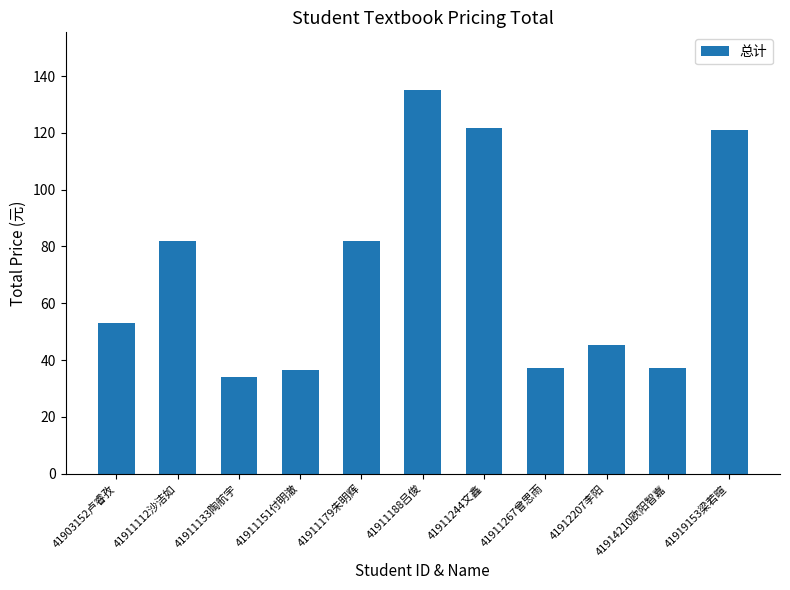

Where does the data first go above 53?

41903152卢睿孜